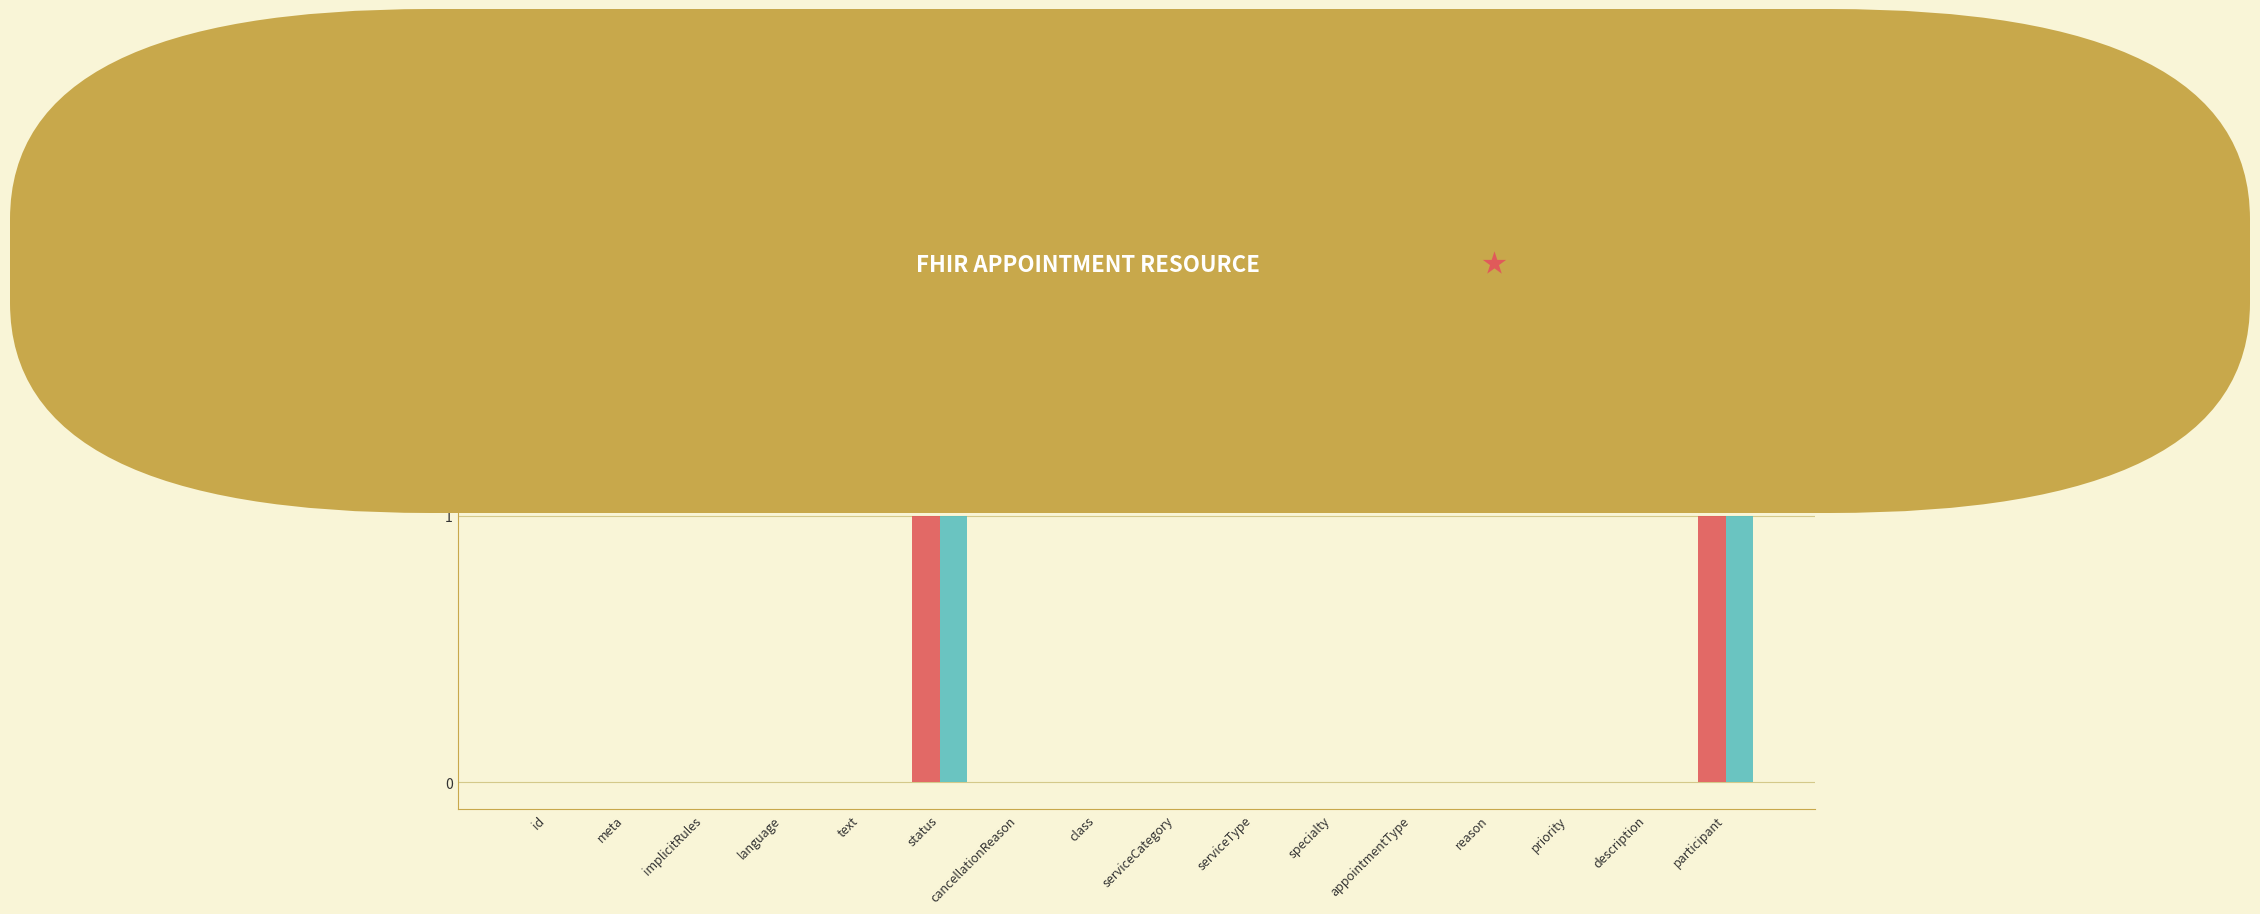

Is the value of Base Min at status greater than the value of Min at language?

Yes